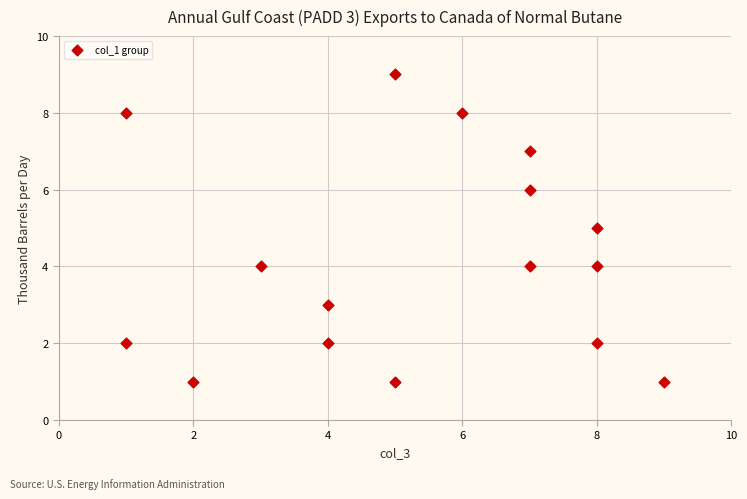

What is the range of X values (max minus min)?

8